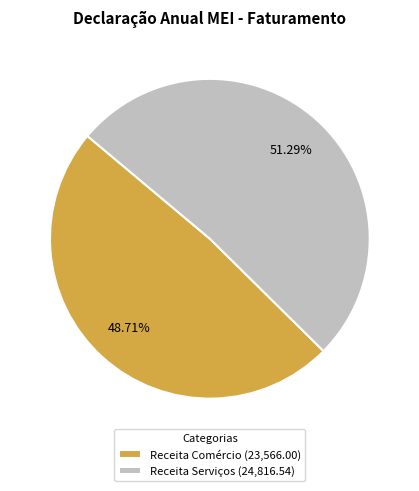

Which slice is the largest?

Receita Serviços